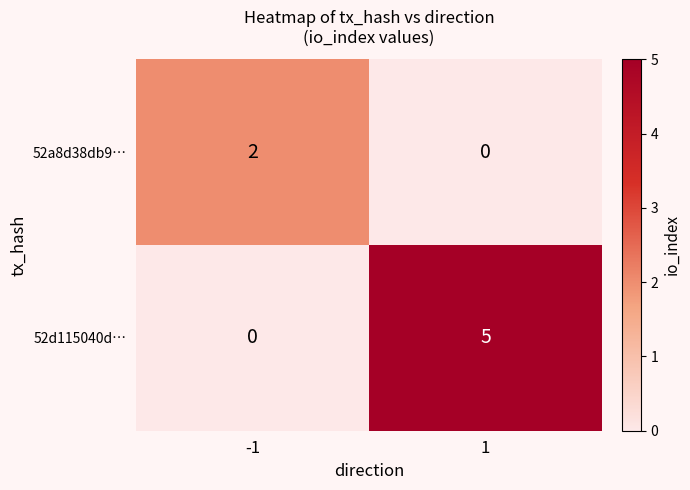

What is the approximate value of 52d115040d… at 1?

5